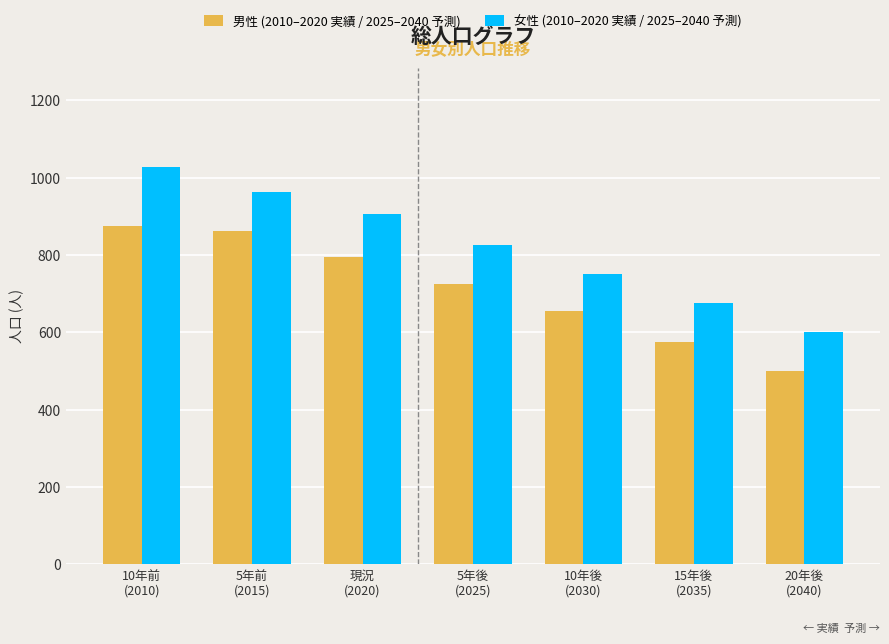

Which series has the largest total across all categories?

女性 (2010–2020 実績 / 2025–2040 予測)